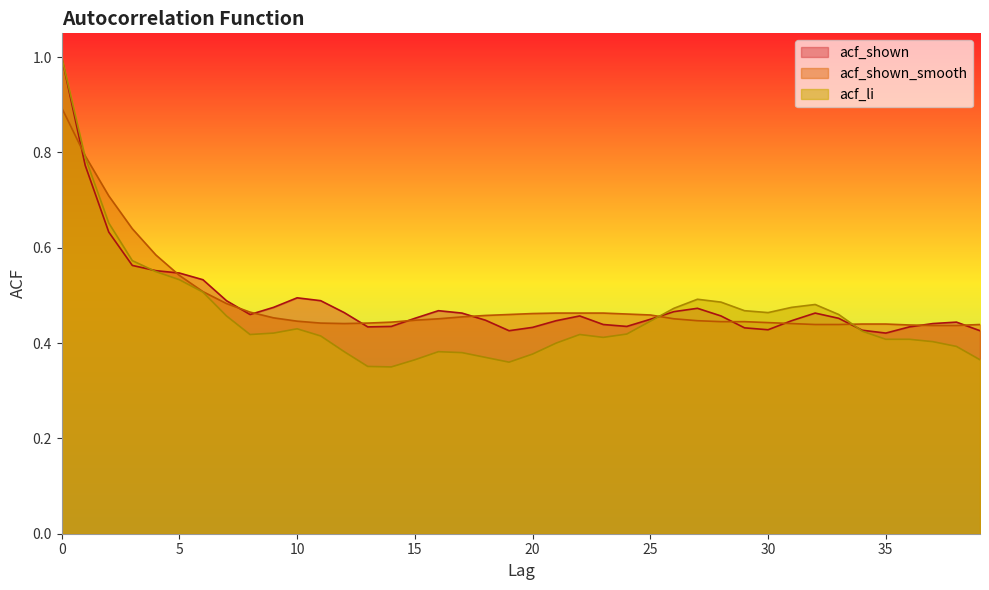

At which category does the chart reach its minimum across all series?

14